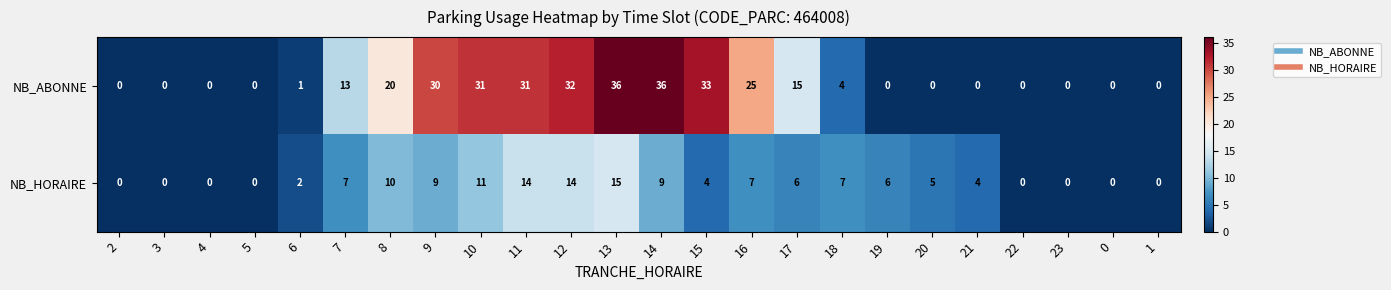

Between 14 and 1, which series saw the biggest shift?

NB_ABONNE